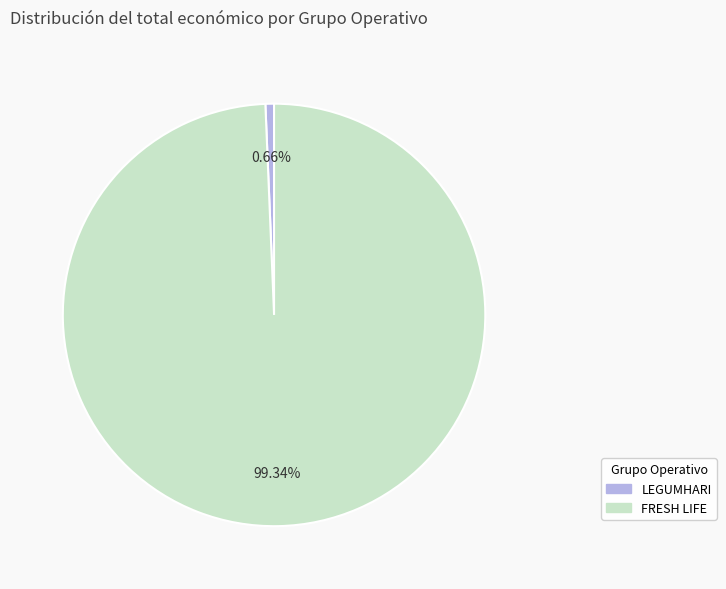

Is the sum of LEGUMHARI and FRESH LIFE greater than half?

Yes